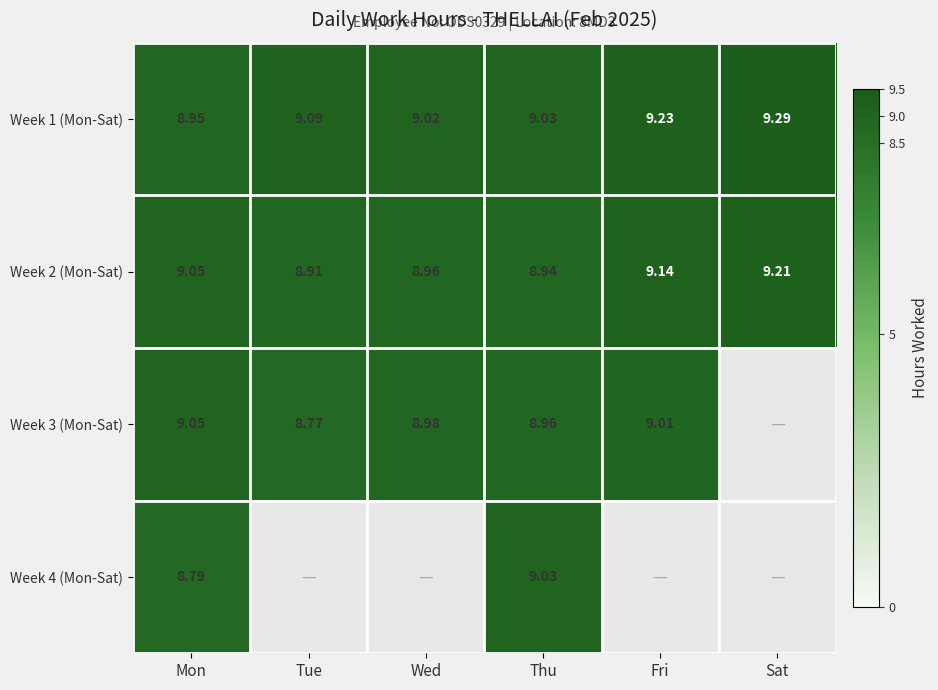

Rank the categories by Week 2 (Mon-Sat) value from lowest to highest.

Tue, Thu, Wed, Mon, Fri, Sat